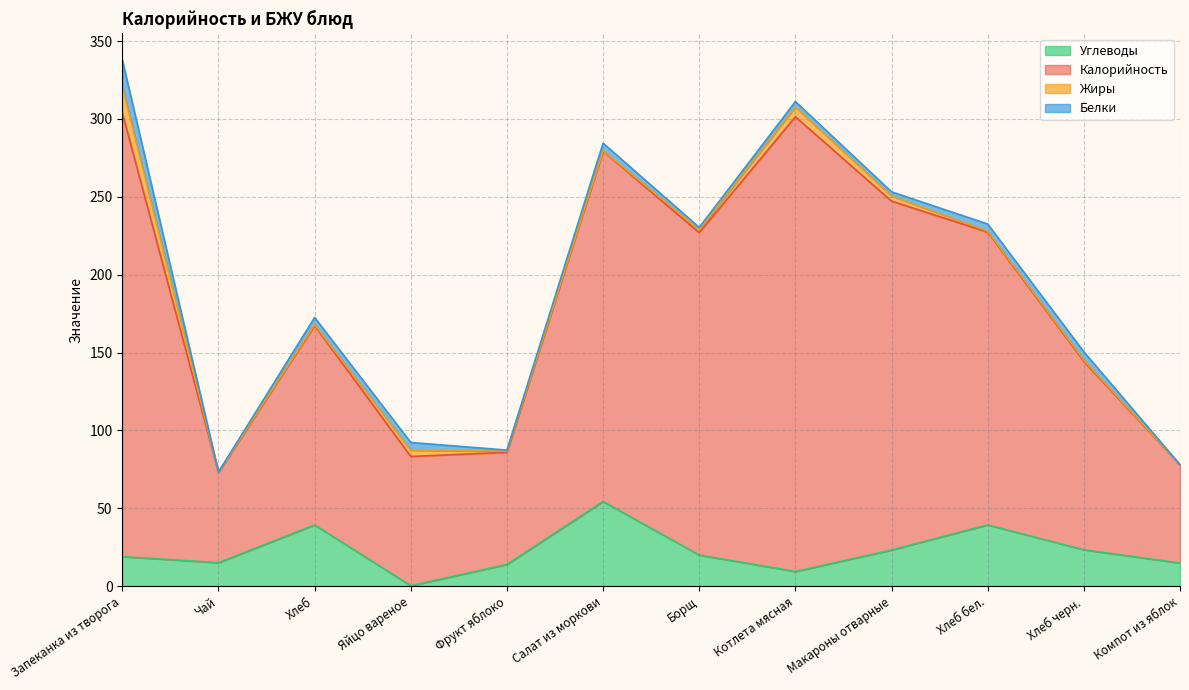

Is the value of Углеводы at Чай greater than the value of Калорийность at Запеканка из творога?

No